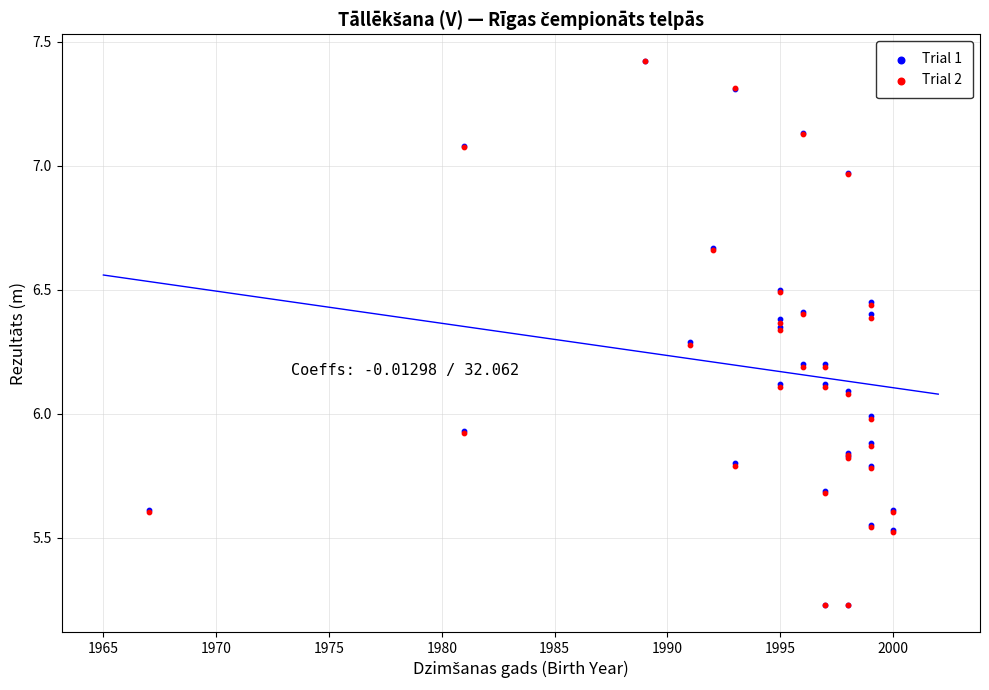

What are all the series names shown in the legend?

Trial 1, Trial 2